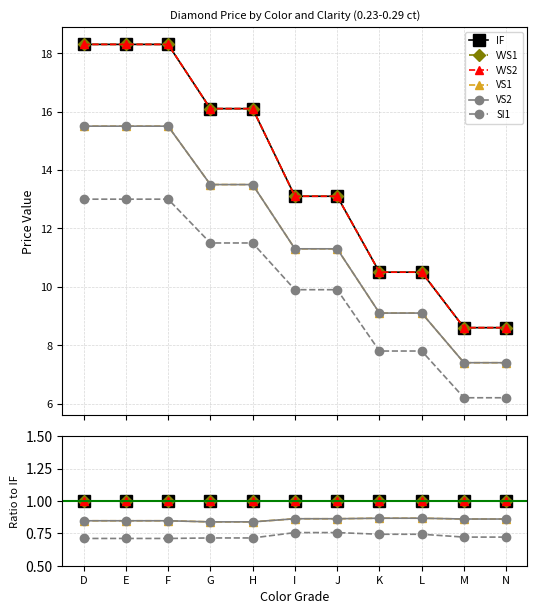

True or false: IF has more than 2 points higher than both neighbors.

False